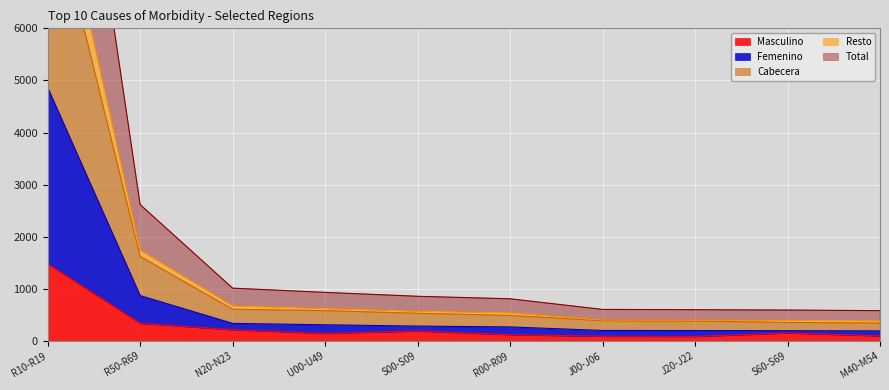

What is the highest value of the Masculino series?

1482